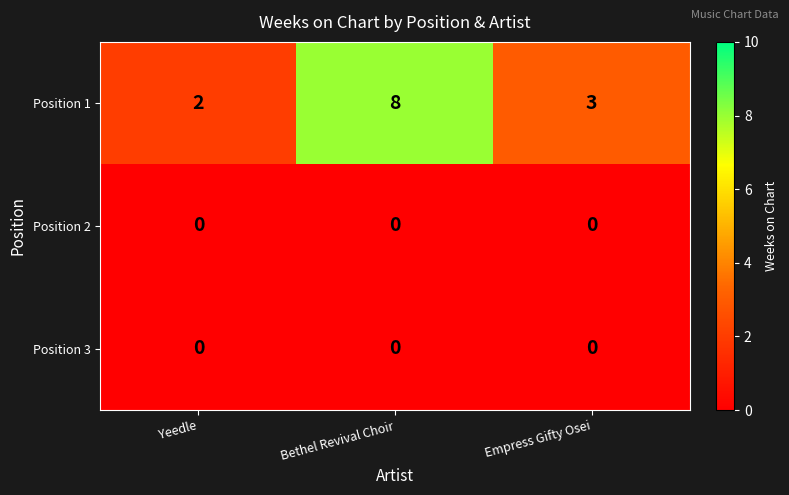

What is the sum of the Position 1 values at Yeedle and Empress Gifty Osei?

5